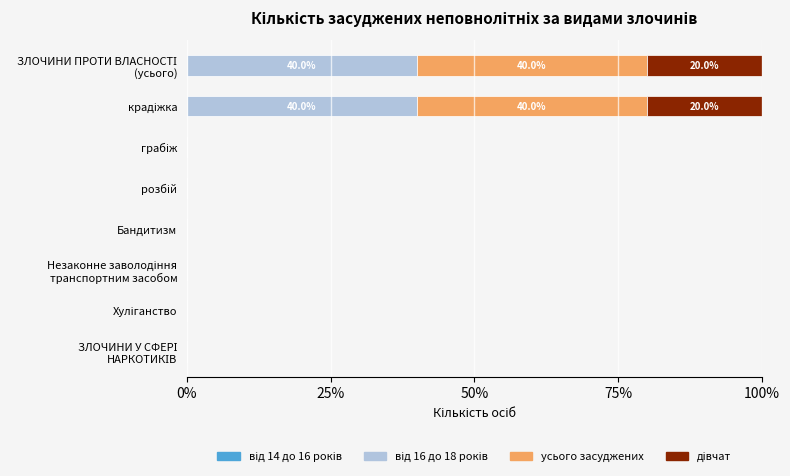

How many data points does each series have?

8